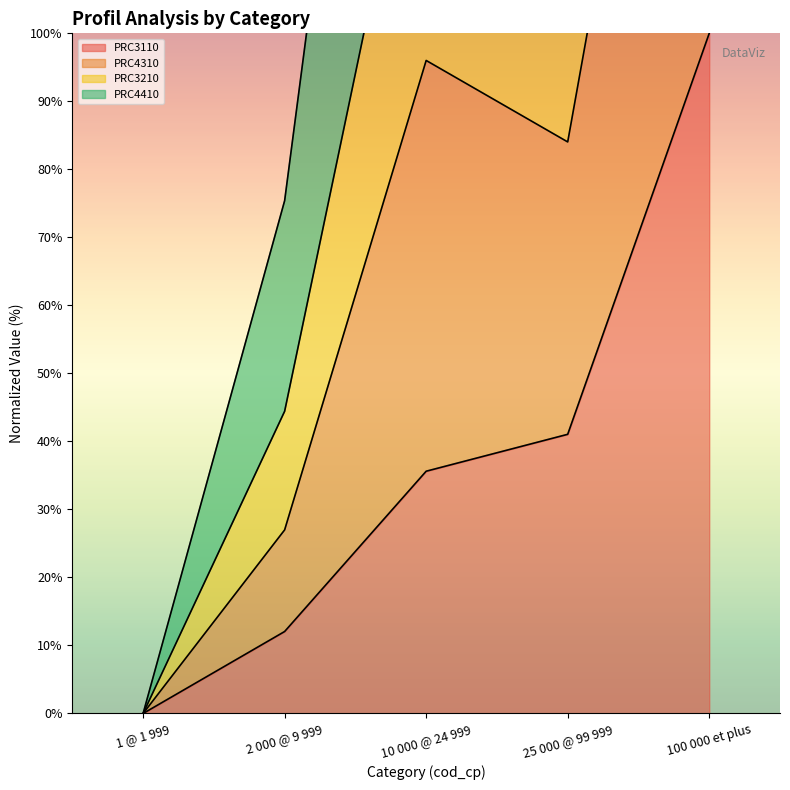

List the labels in order of PRC3110 value, smallest first.

1 @ 1 999, 2 000 @ 9 999, 10 000 @ 24 999, 25 000 @ 99 999, 100 000 et plus